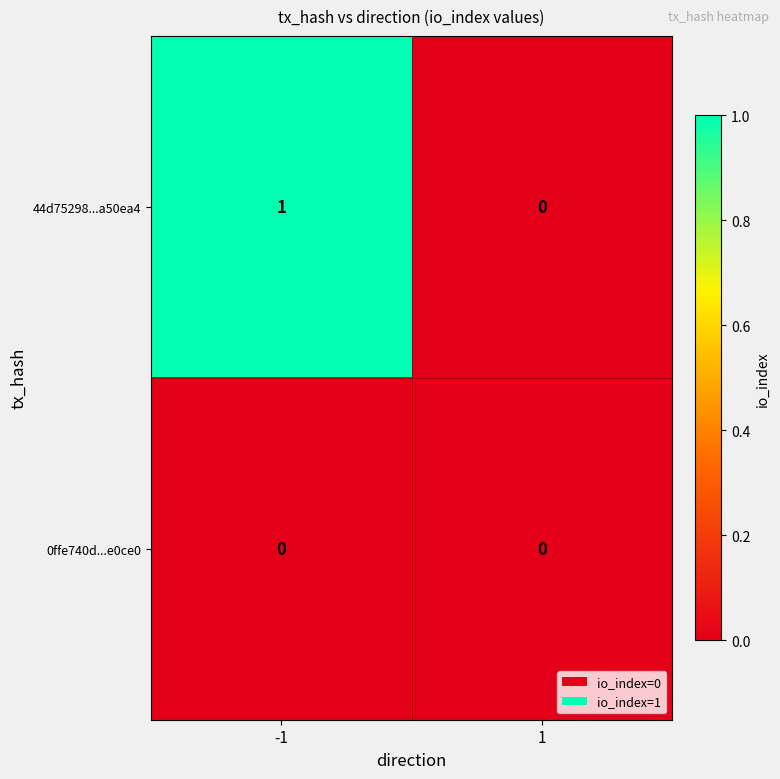

Rank the series by their average value, from highest to lowest.

44d75298...a50ea4, 0ffe740d...e0ce0